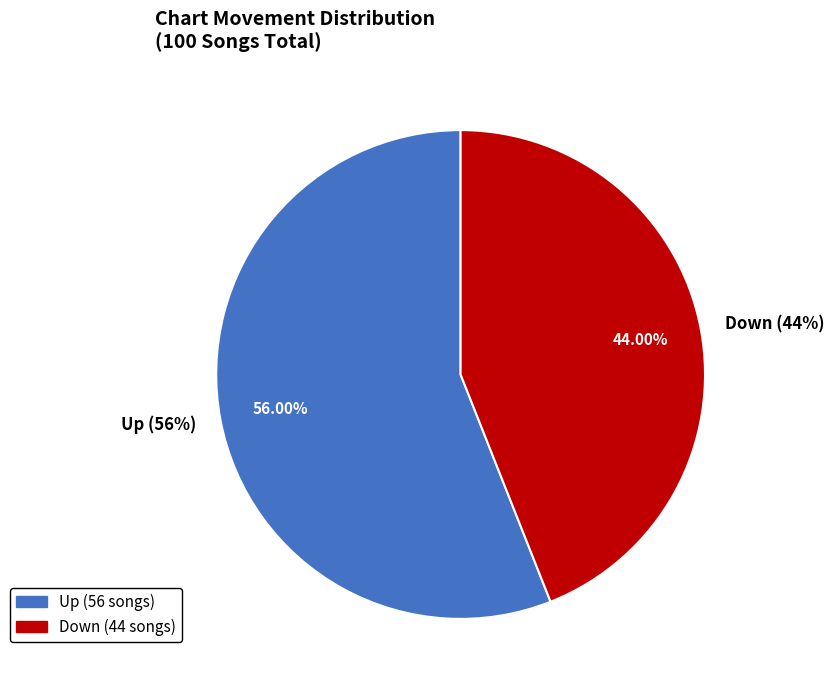

Does any single category account for the majority?

Yes